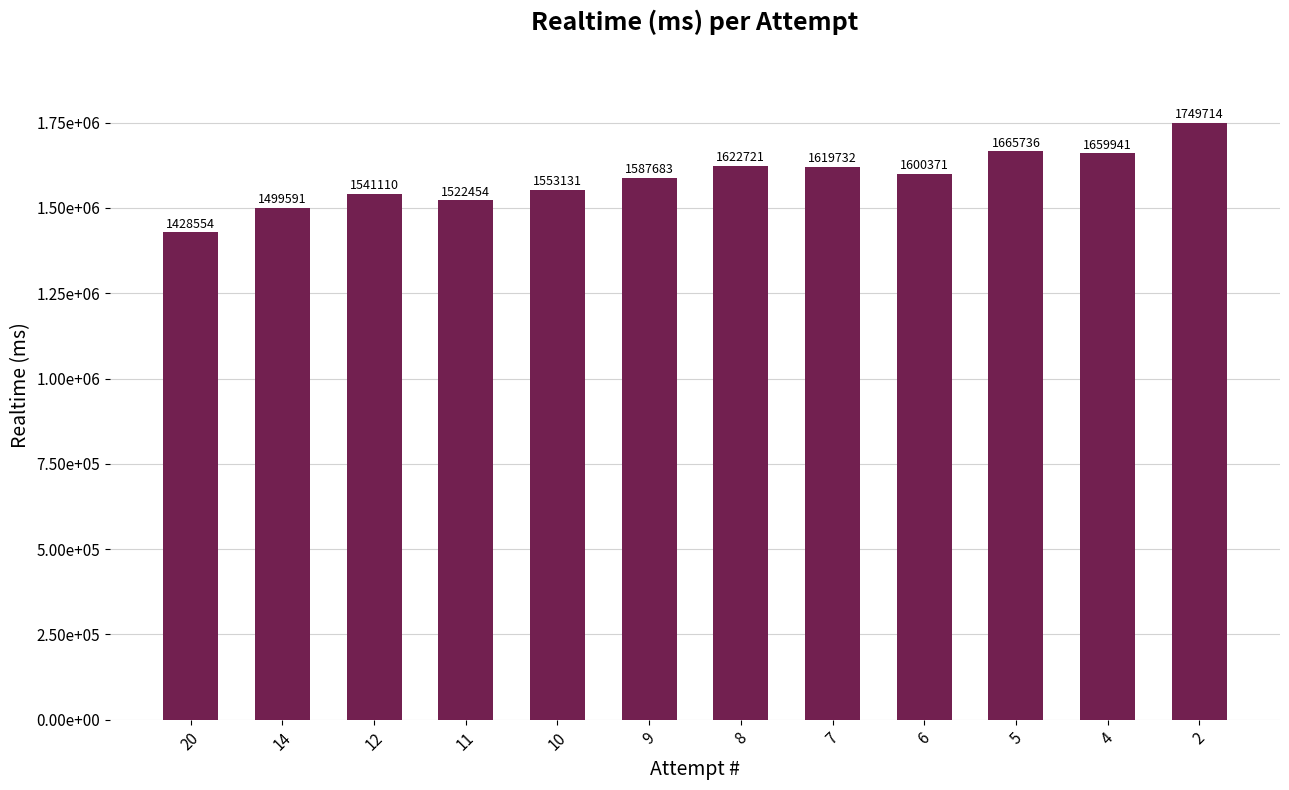

Does the chart contain any negative values?

No